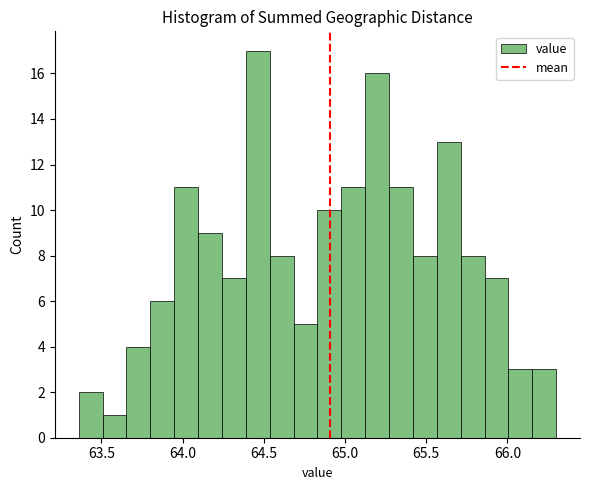

Read against the x-axis, roughly where is the centre of the tallest bar?

64.45